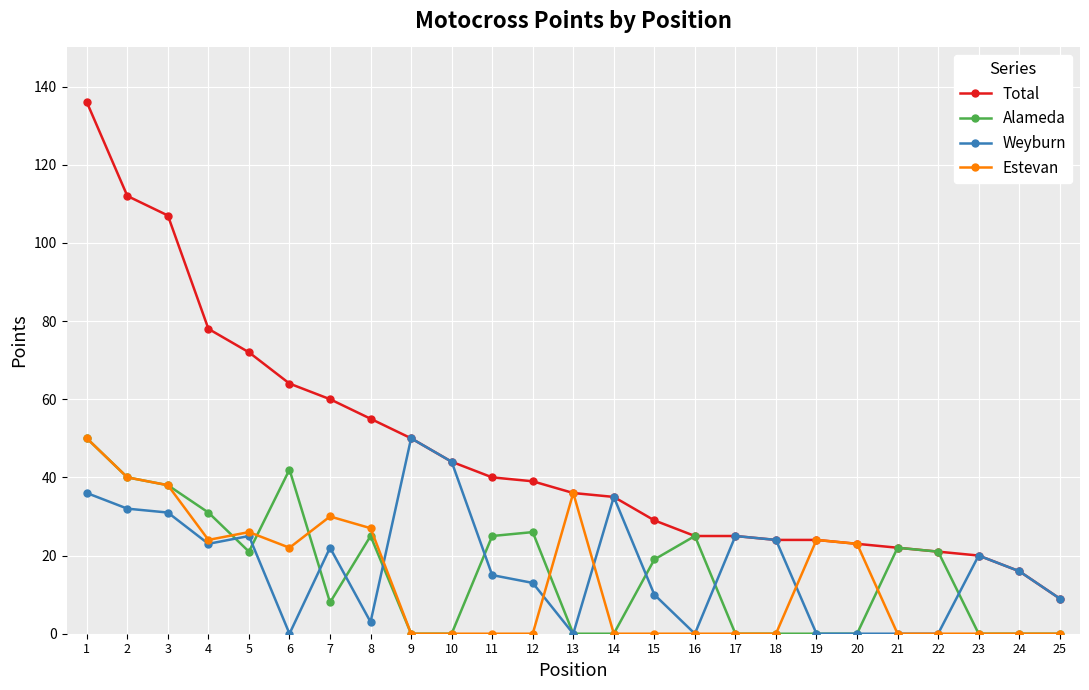

How many lines are shown in the chart?

4